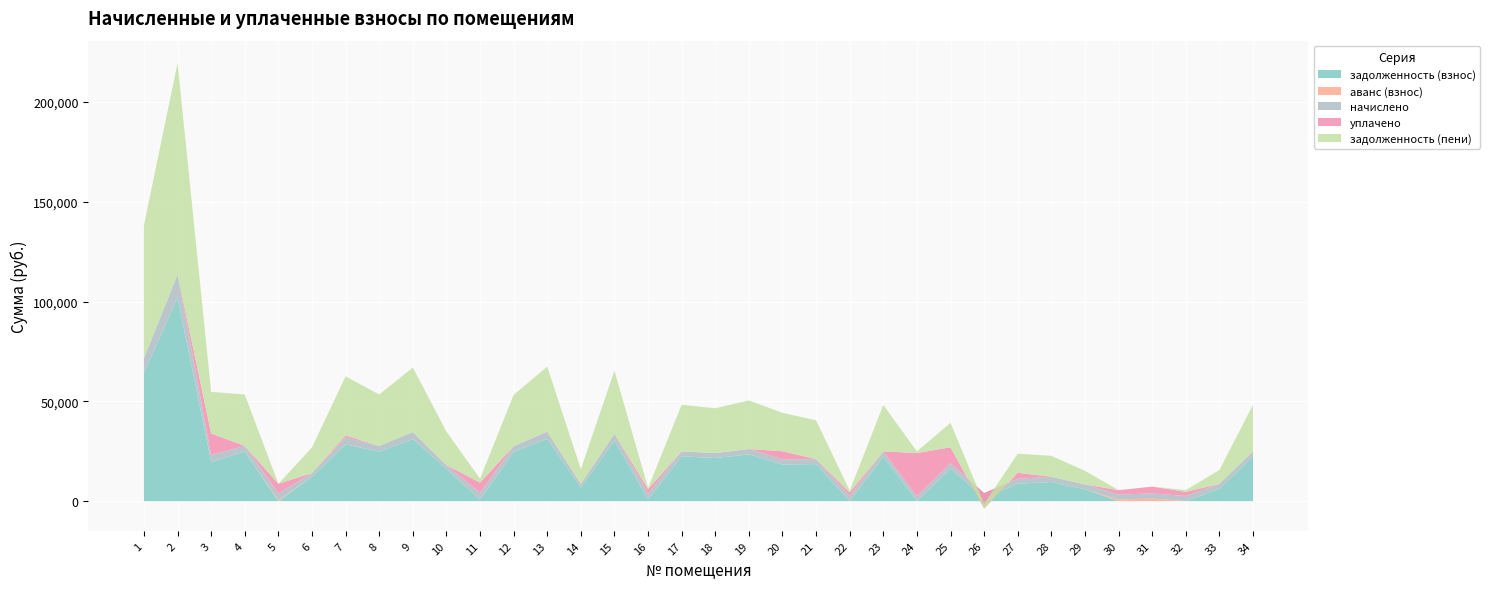

Reading left to right, what are all the values shown in this chart?

задолженность (взнос): 1=64241.1	2=101976.0	3=19655.2	4=24831.2	5=0.0	6=12224.3	7=28439.9	8=24831.2	9=31102.7	10=16214.3	11=776.1	12=24731.2	13=31306.7	14=6785.9	15=30439.9	16=949.2	17=22434.7	18=21619.0	19=23454.5	20=18403.4	21=18576.5	22=0.0	23=22370.8	24=0.0	25=16393.5	26=1480.8	27=8754.9	28=9602.5	29=5962.4	30=0.0	31=0.0	32=0.0	33=6162.9	34=22434.7
аванс (взнос): 1=0.0	2=0.0	3=0.0	4=0.0	5=389.2	6=0.0	7=0.0	8=0.0	9=0.0	10=0.0	11=0.0	12=0.0	13=0.0	14=0.0	15=0.0	16=0.0	17=0.0	18=0.0	19=0.0	20=0.0	21=0.0	22=3.8	23=0.0	24=0.0	25=0.0	26=0.0	27=0.0	28=0.0	29=0.0	30=827.5	31=1334.5	32=0.0	33=0.0	34=0.0
начислено: 1=7371.0	2=11700.0	3=3492.4	4=2848.9	5=3568.5	6=1860.3	7=3492.4	8=2848.9	9=3568.5	10=1860.3	11=3492.4	12=2848.9	13=3591.9	14=1860.3	15=3351.2	16=2848.9	17=2574.0	18=2480.4	19=2691.0	20=2574.0	21=2480.4	22=2632.5	23=2574.0	24=2480.4	25=2626.7	26=2574.0	27=2480.4	28=2632.5	29=2457.0	30=2480.4	31=2574.0	32=2626.7	33=2480.4	34=2574.0
уплачено: 1=0.0	2=0.0	3=10784.7	4=0.0	5=4759.0	6=0.0	7=1000.0	8=0.0	9=0.0	10=0.0	11=5044.6	12=0.0	13=0.0	14=0.0	15=0.0	16=2216.8	17=0.0	18=0.0	19=0.0	20=4031.3	21=42.0	22=1758.0	23=0.0	24=21619.0	25=8000.0	26=-7734.9	27=2985.3	28=0.0	29=0.0	30=2204.0	31=3412.1	32=2043.0	33=0.0	34=0.0
задолженность (пени): 1=66698.1	2=105876.0	3=20819.3	4=25780.8	5=0.0	6=12844.4	7=29604.0	8=25780.8	9=32292.2	10=16834.4	11=1940.2	12=25680.8	13=32504.0	14=7406.0	15=31604.0	16=632.2	17=23292.7	18=22445.8	19=24351.5	20=19261.4	21=19403.3	22=873.7	23=23228.8	24=826.8	25=12269.1	26=2338.8	27=9581.6	28=10480.0	29=6781.4	30=0.0	31=0.0	32=875.5	33=6989.6	34=23292.7